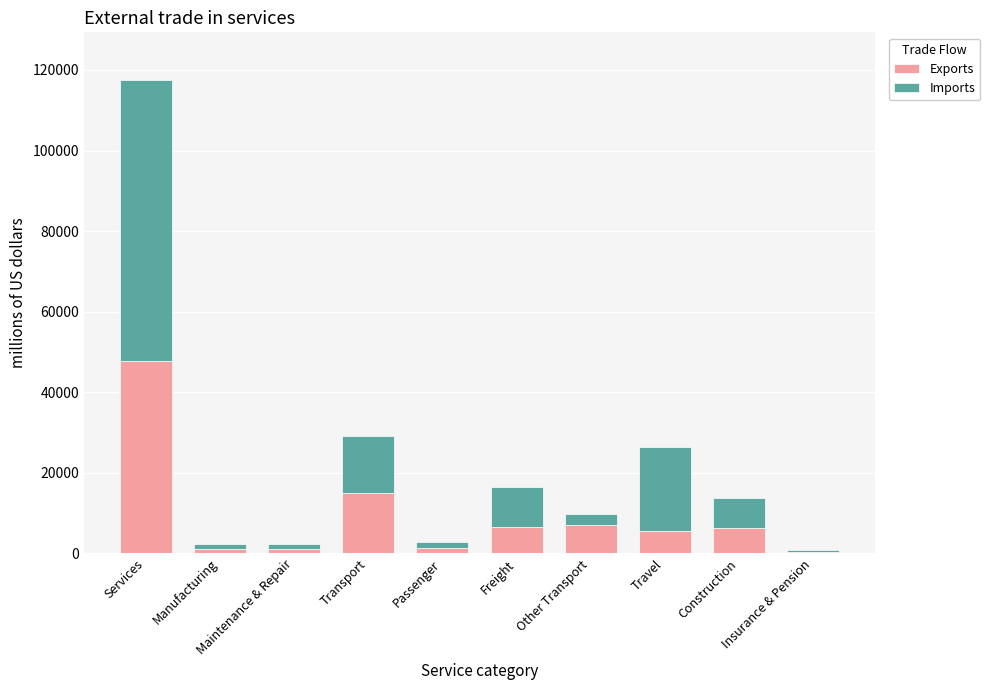

What is the maximum value for Exports?

47820.5